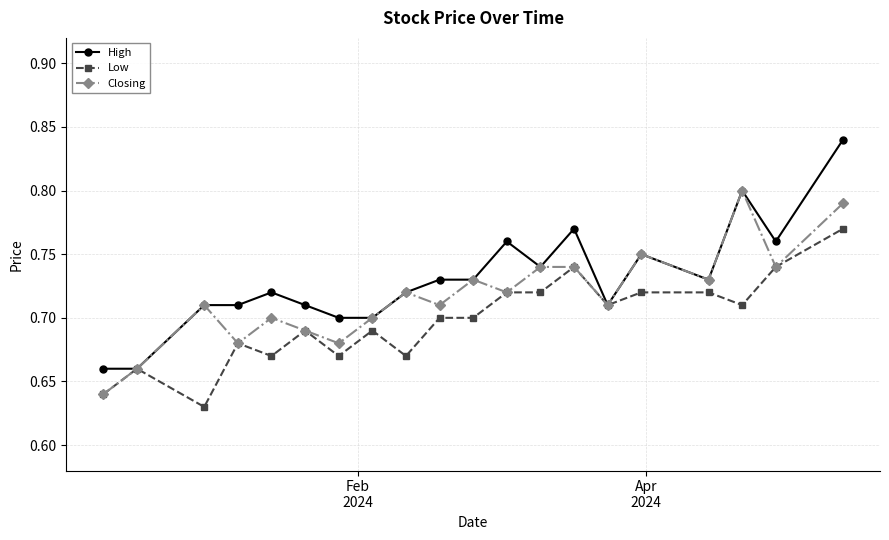

Which series has the largest range (max minus min)?

High